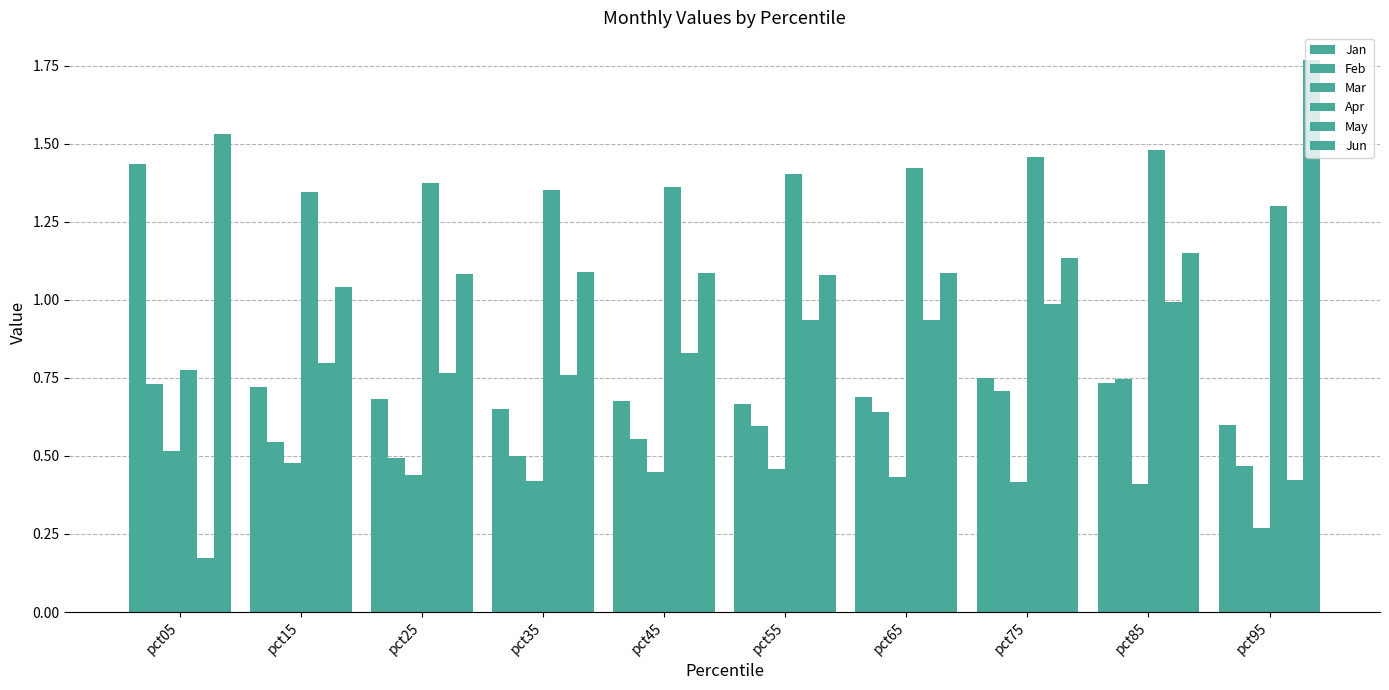

Are the bars grouped side by side (vs. stacked)?

Yes